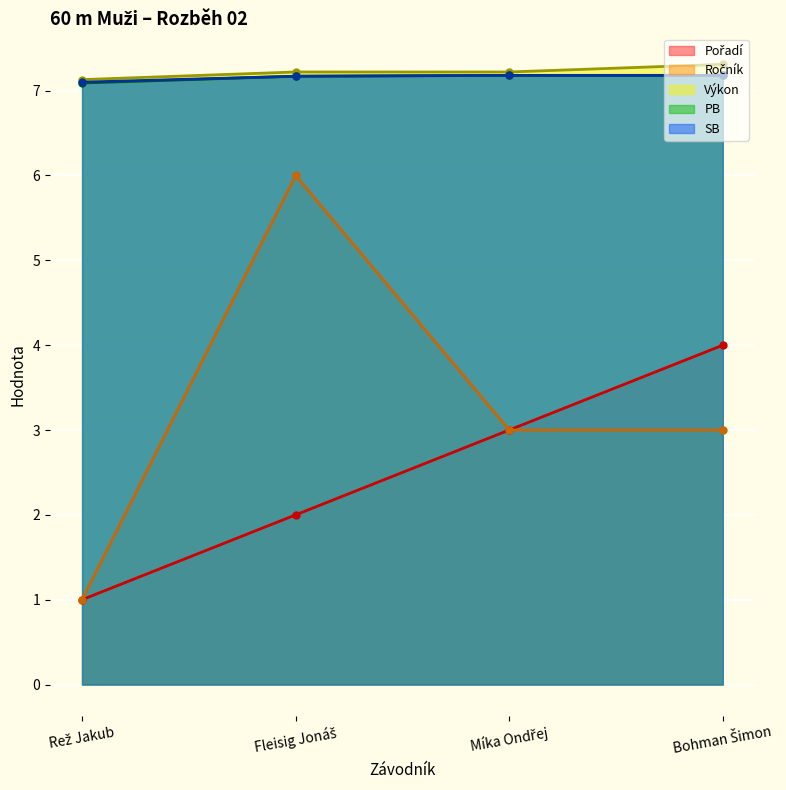

At which label is Výkon closest to 7?

Rež Jakub